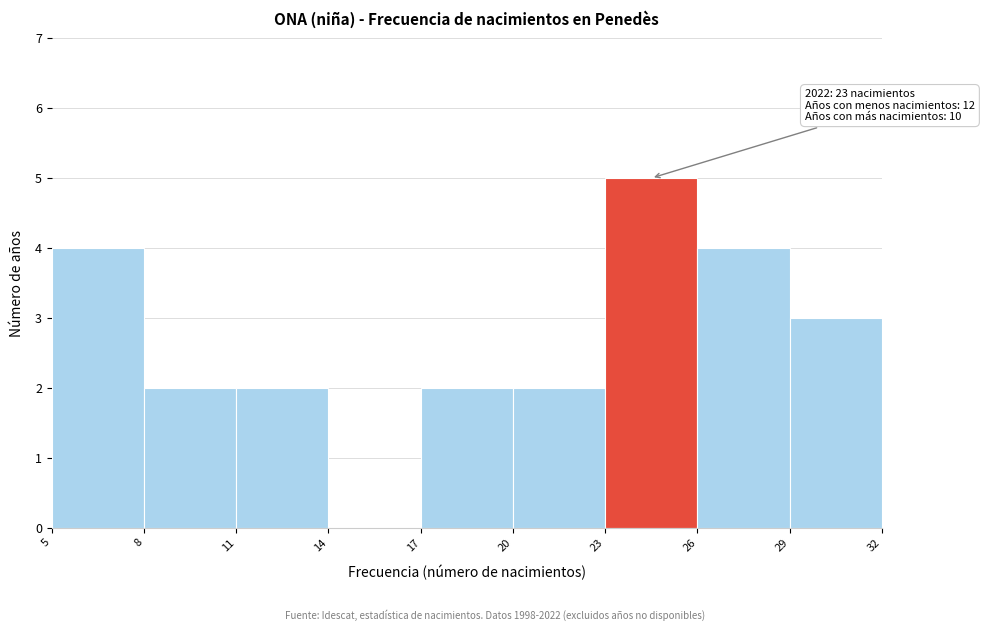

Over which range of the x-axis is the bar tallest?

23 to 26